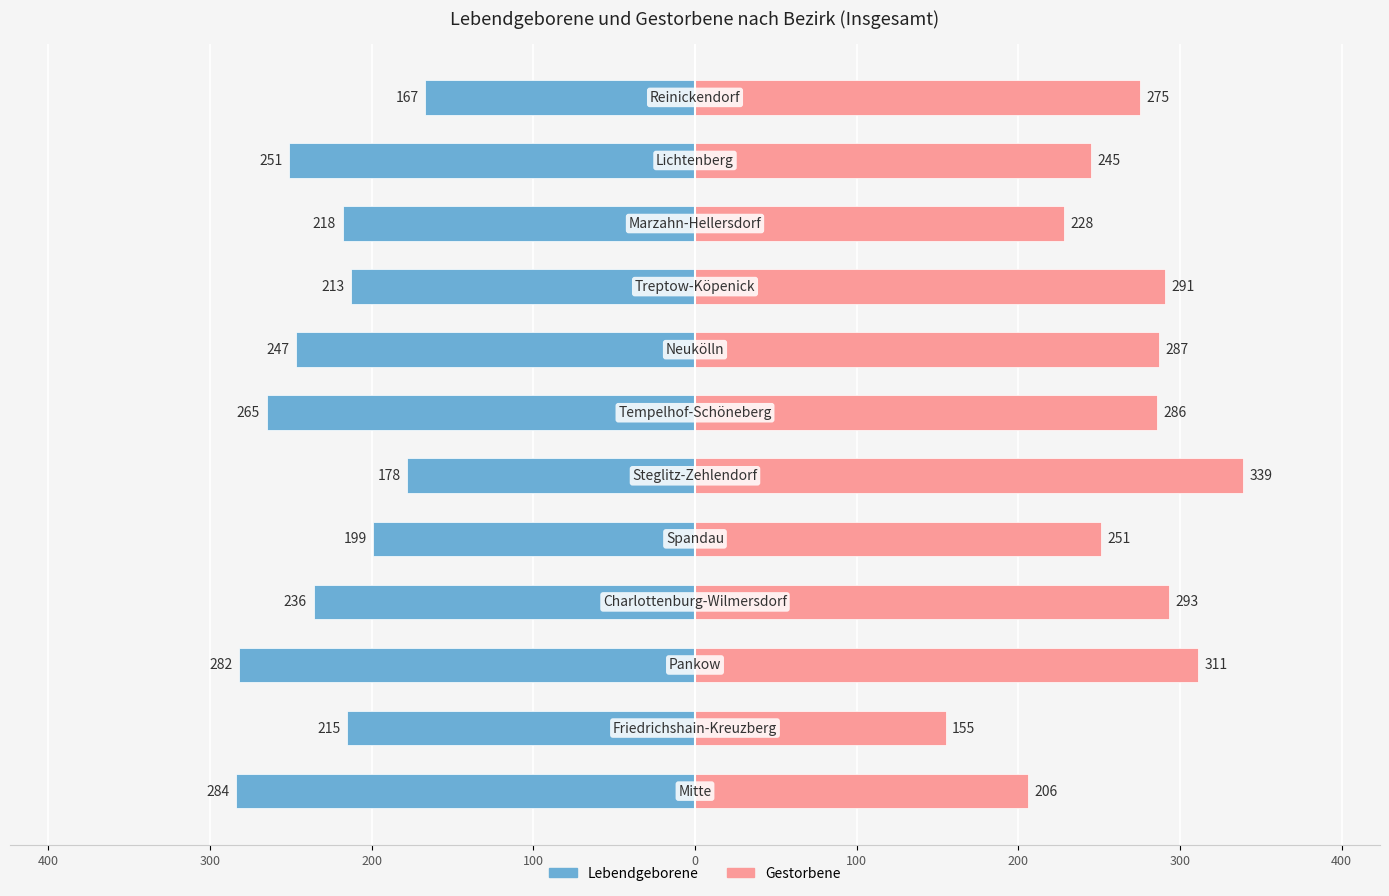

Which series has the largest total across all categories?

Gestorbene